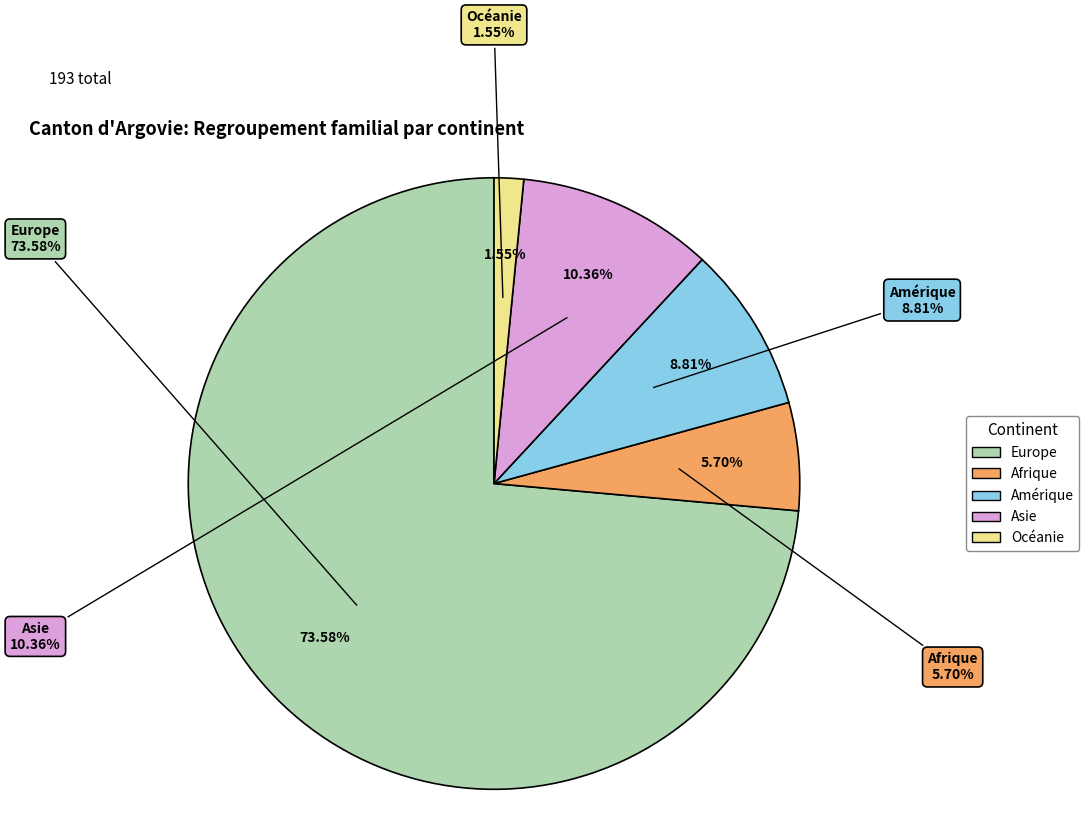

To the nearest percent, what is the difference between the Océanie and Asie slice percentages?

9%